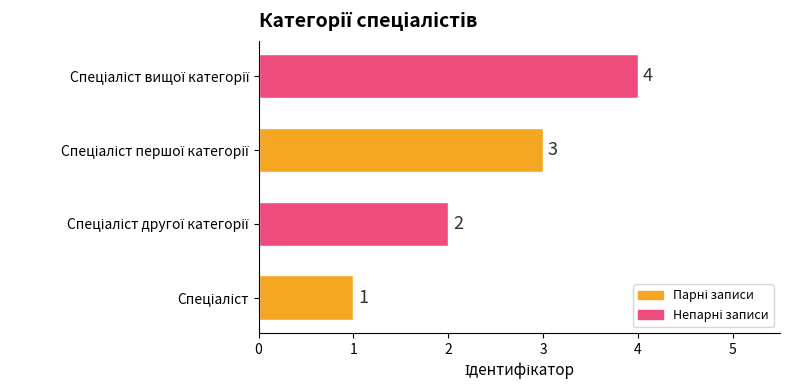

Count the values in the range 2 to 4.

3